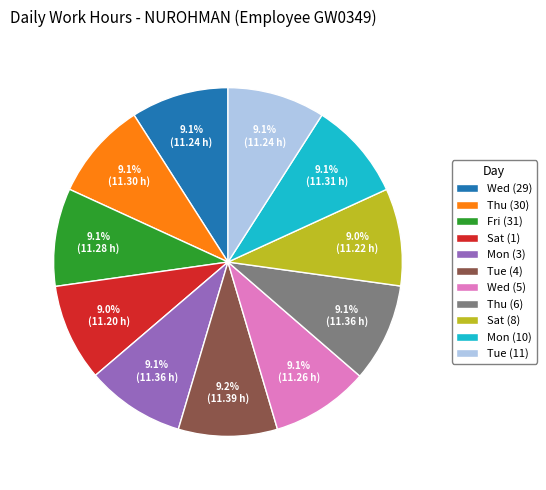

How many segments does this pie chart have?

11